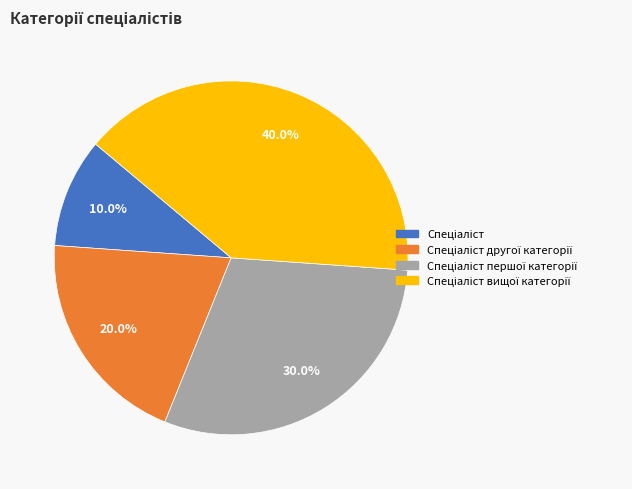

Is there any slice that represents more than half of the pie?

No